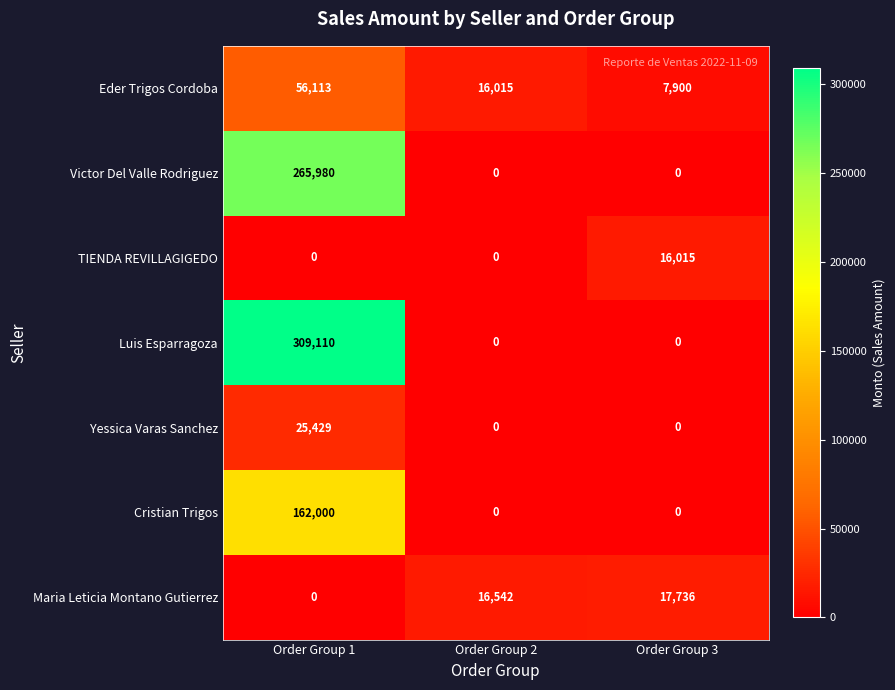

Reading left to right, list all the values displayed in this chart.

Eder Trigos Cordoba: 56113	16015	7900
Victor Del Valle Rodriguez: 265980	0	0
TIENDA REVILLAGIGEDO: 0	0	16015
Luis Esparragoza: 309110	0	0
Yessica Varas Sanchez: 25429	0	0
Cristian Trigos: 162000	0	0
Maria Leticia Montano Gutierrez: 0	16542	17736